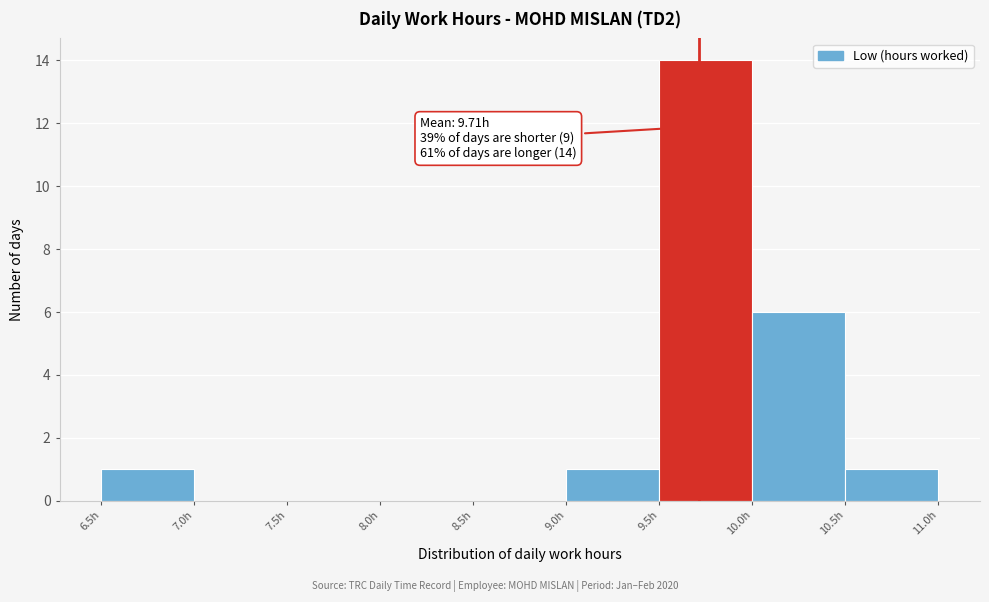

Over which range of the x-axis is the bar tallest?

9.5 to 10.0